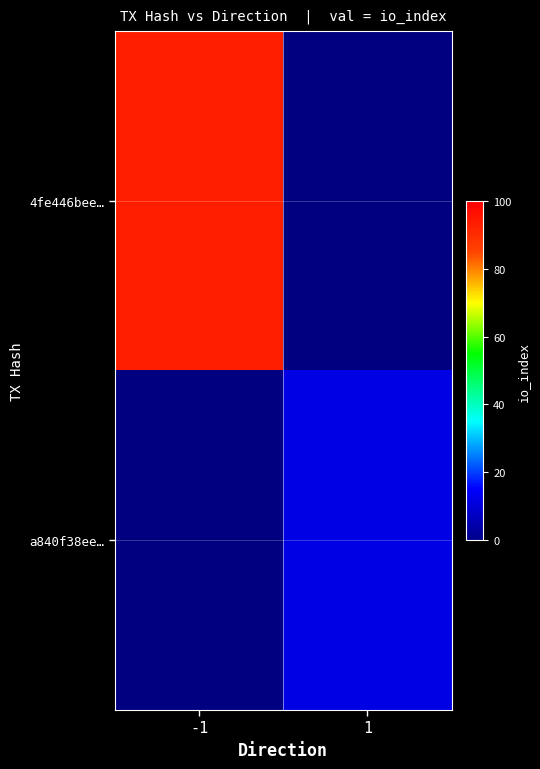

Which has a higher value, 1 or -1?

-1